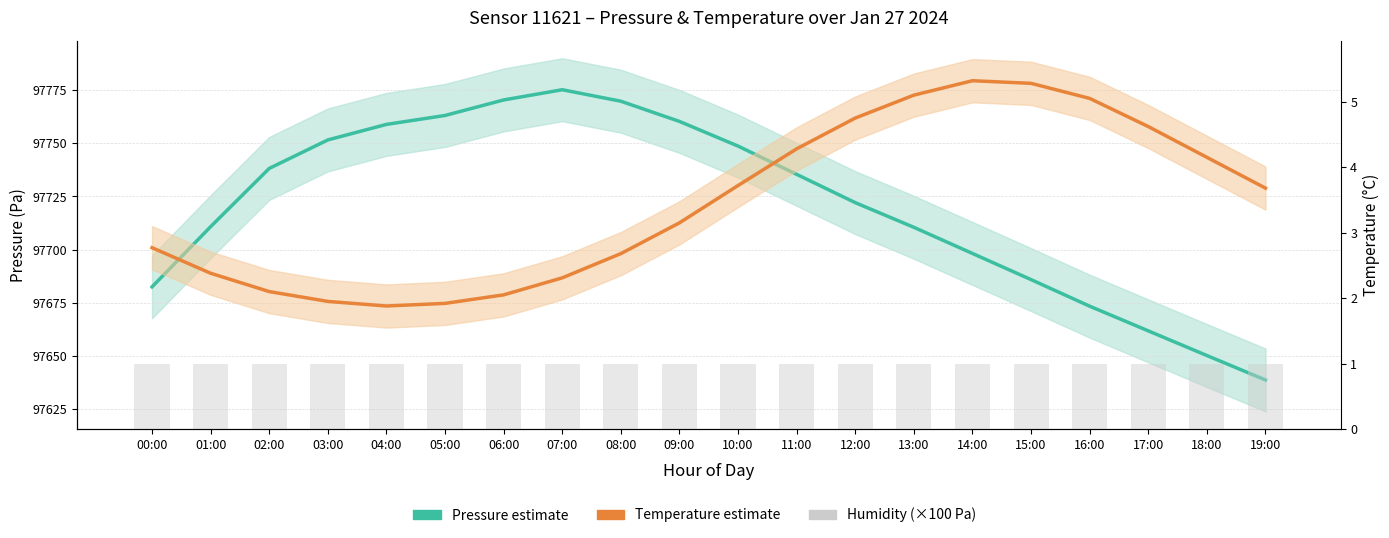

What is the minimum value for Humidity / 100?

1.0